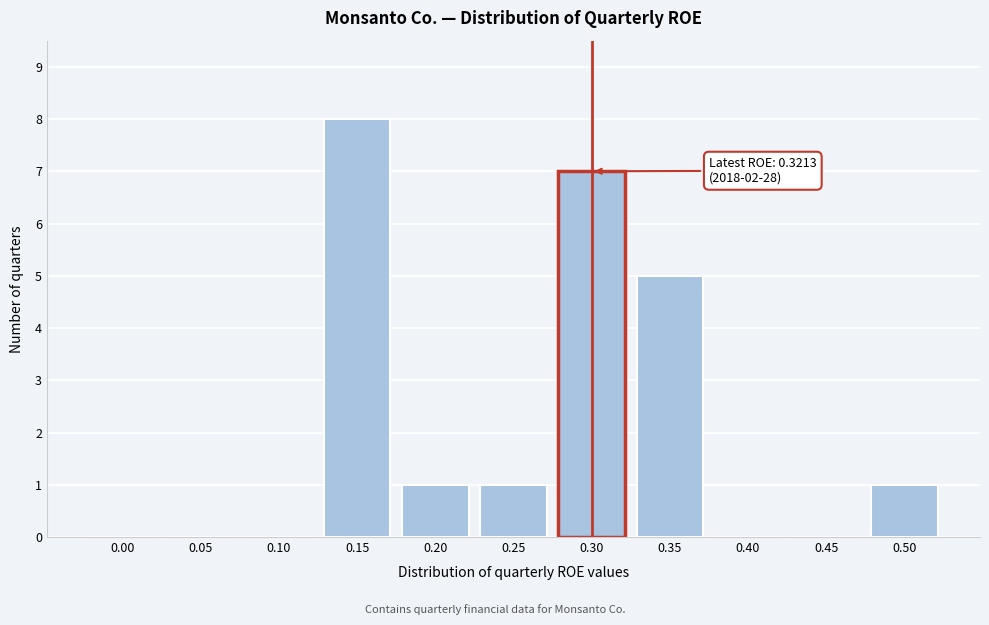

Reading left to right, what are all the values shown in this chart?

0.00=0	0.05=0	0.10=0	0.15=8	0.20=1	0.25=1	0.30=7	0.35=5	0.40=0	0.45=0	0.50=1